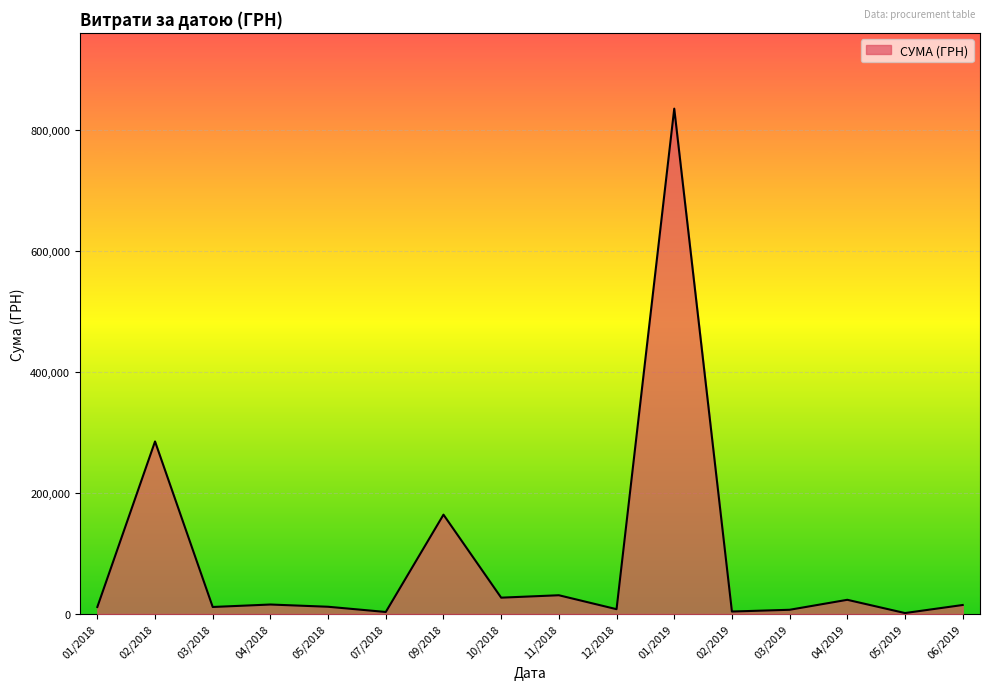

The value at 01/2019 is 1354844.1. True or false?

False